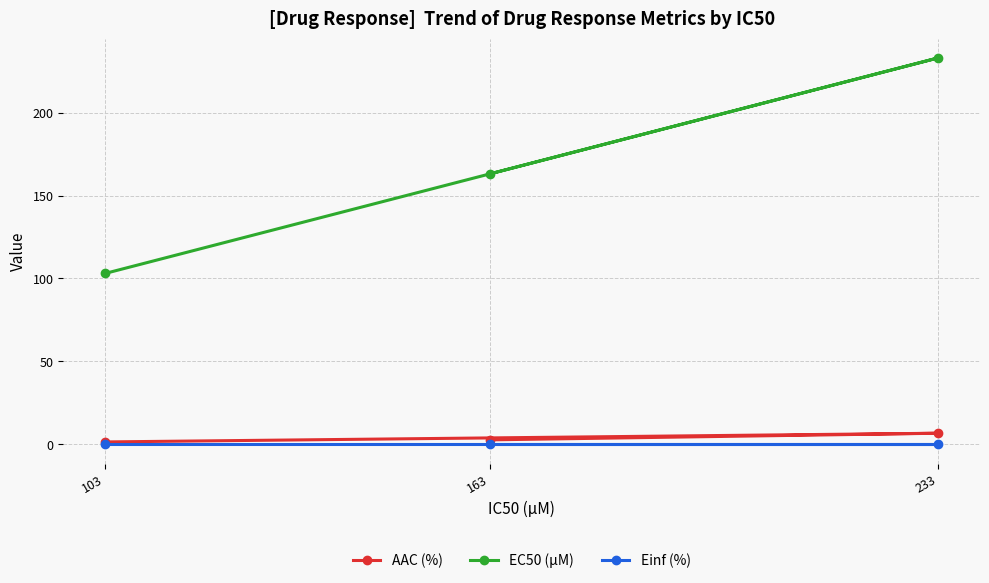

List the series in order of their peak value, highest first.

EC50 (µM), AAC (%), Einf (%)